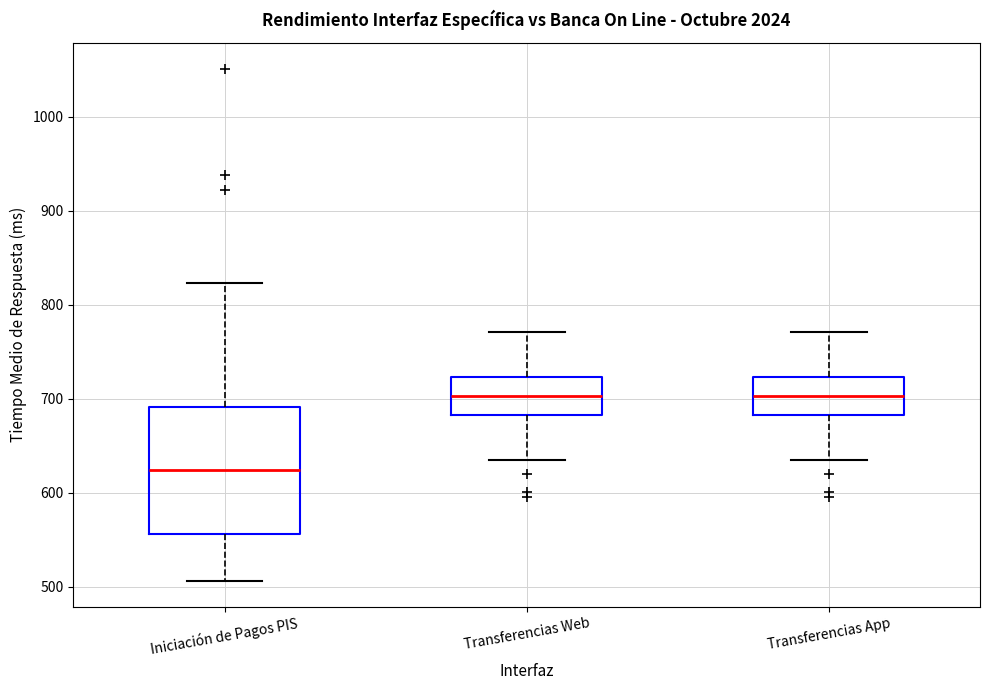

Reading left to right, transcribe this box plot: for each box, give where its median line is, the range the box spans, and where its two whiskers end, as read against the y-axis. The values are not printed on the chart, so give them approximately, as read against the axis.

Iniciación de Pagos PIS: median 620, box 560 to 690, whiskers 510 to 820
Transferencias Web: median 700, box 680 to 720, whiskers 640 to 770
Transferencias App: median 700, box 680 to 720, whiskers 640 to 770